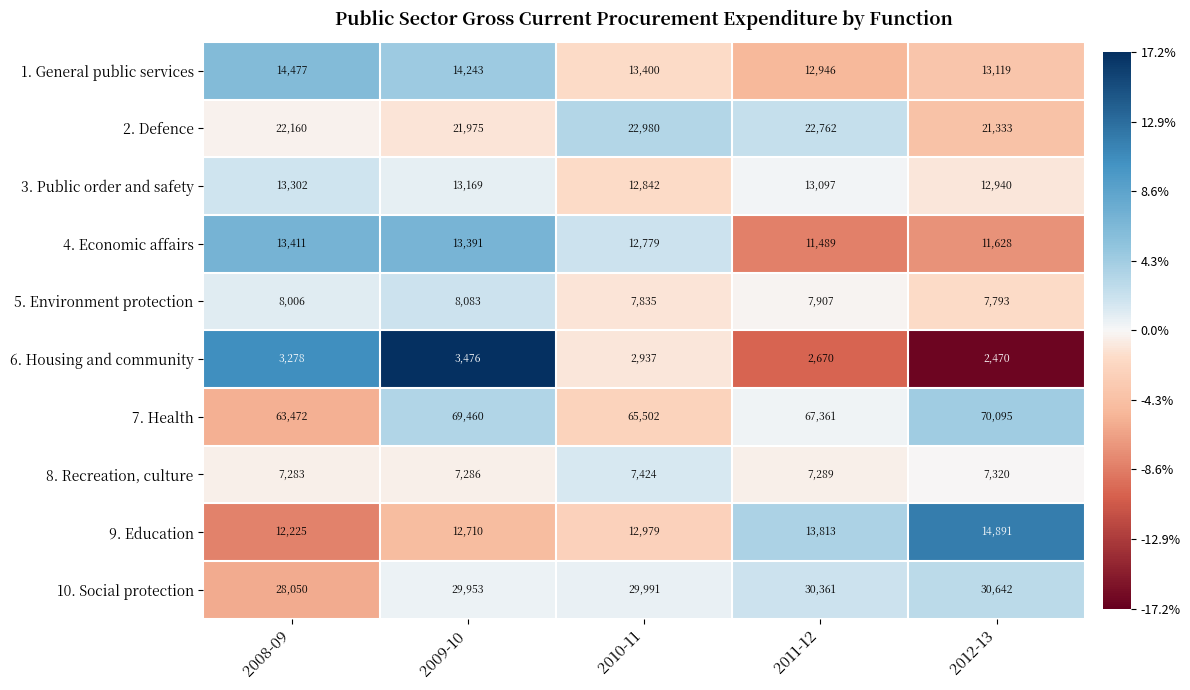

Count the 6. Housing and community values in the range 2670 to 3278.

3